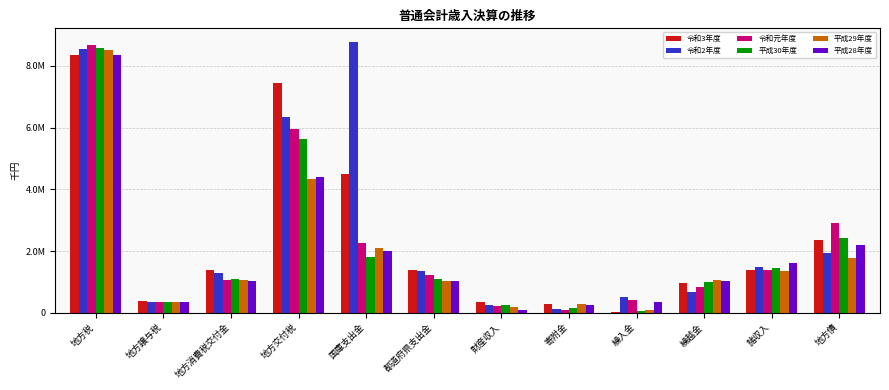

What are all the series names shown in the legend?

令和3年度, 令和2年度, 令和元年度, 平成30年度, 平成29年度, 平成28年度